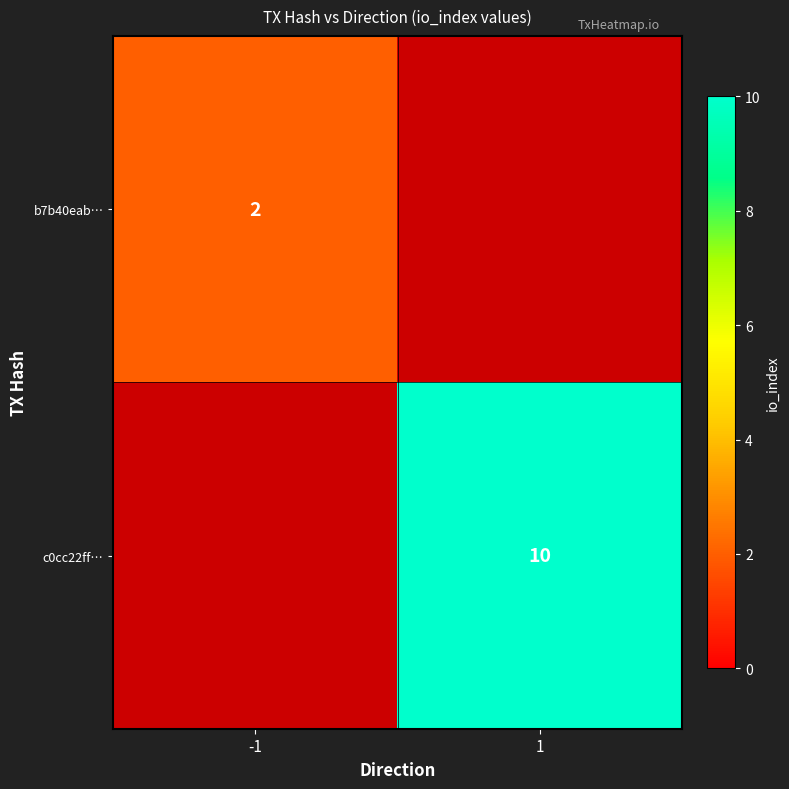

The value of b7b40eab… at -1 is 2. True or false?

True